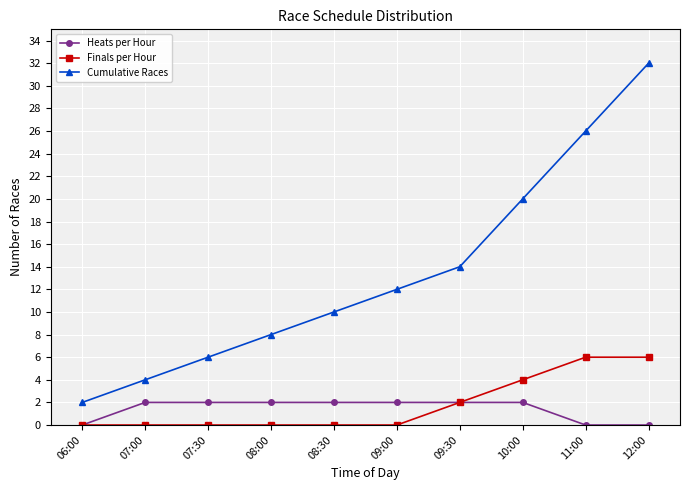

True or false: Heats per Hour has a value of 0 at 12:00.

True